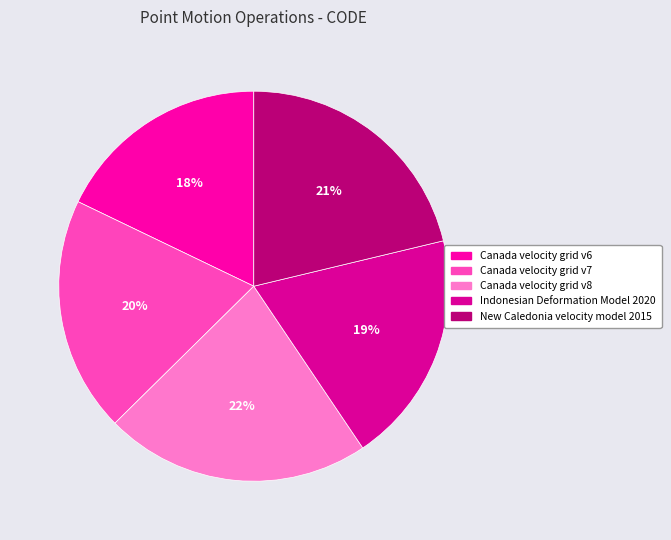

Count the number of slices in the pie.

5